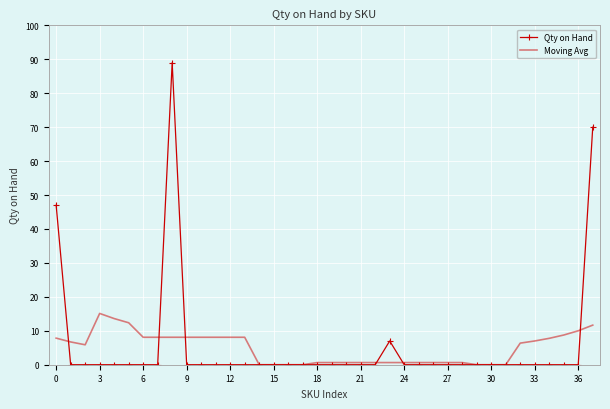

Rank the series by their maximum value, from lowest to highest.

Moving Avg, Qty on Hand